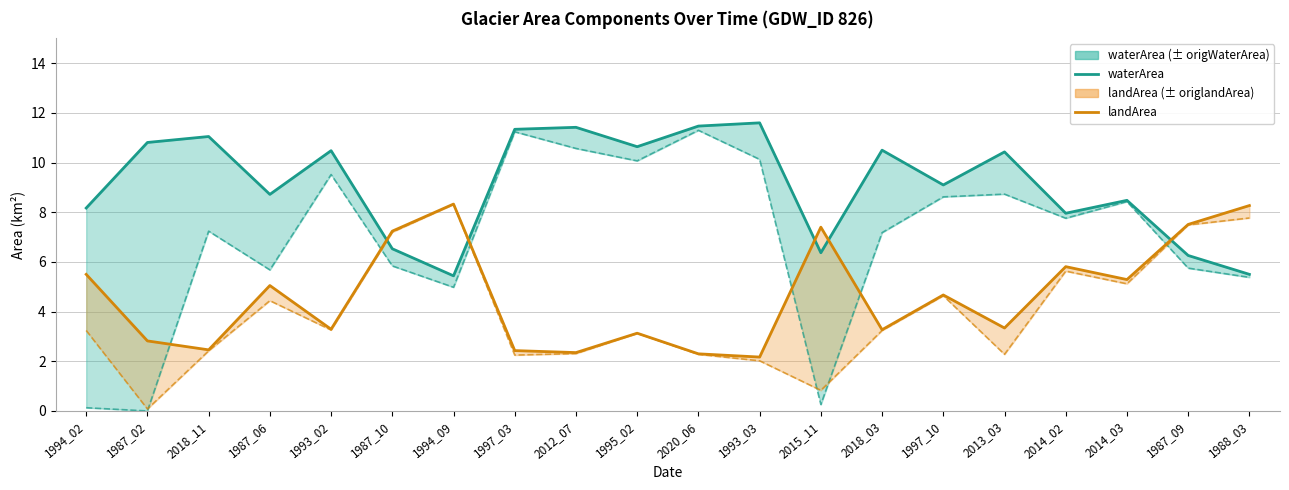

What is the maximum value shown in the chart?

11.6